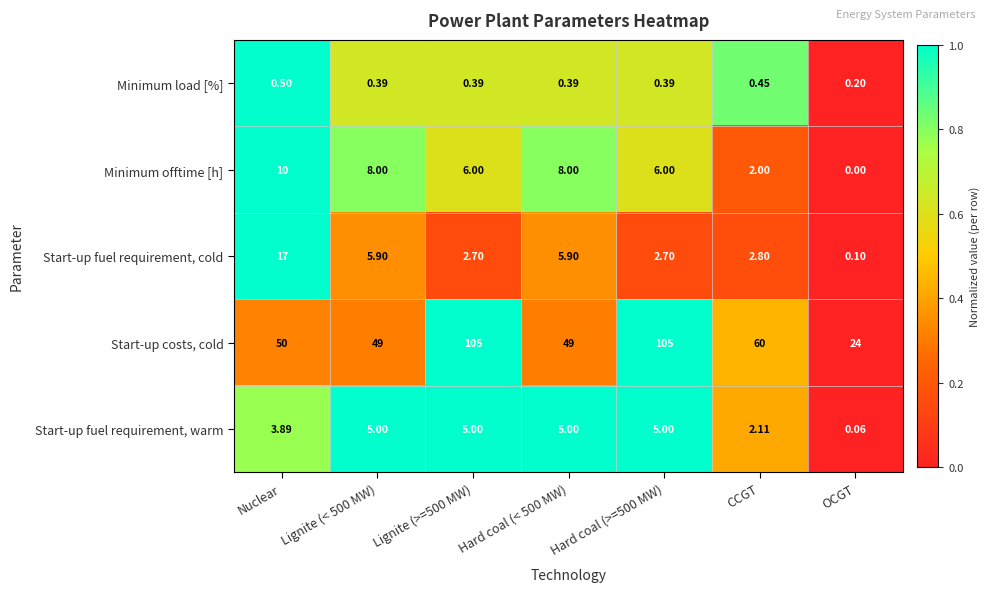

Which category has the lowest value in the Minimum offtime [h] series?

OCGT